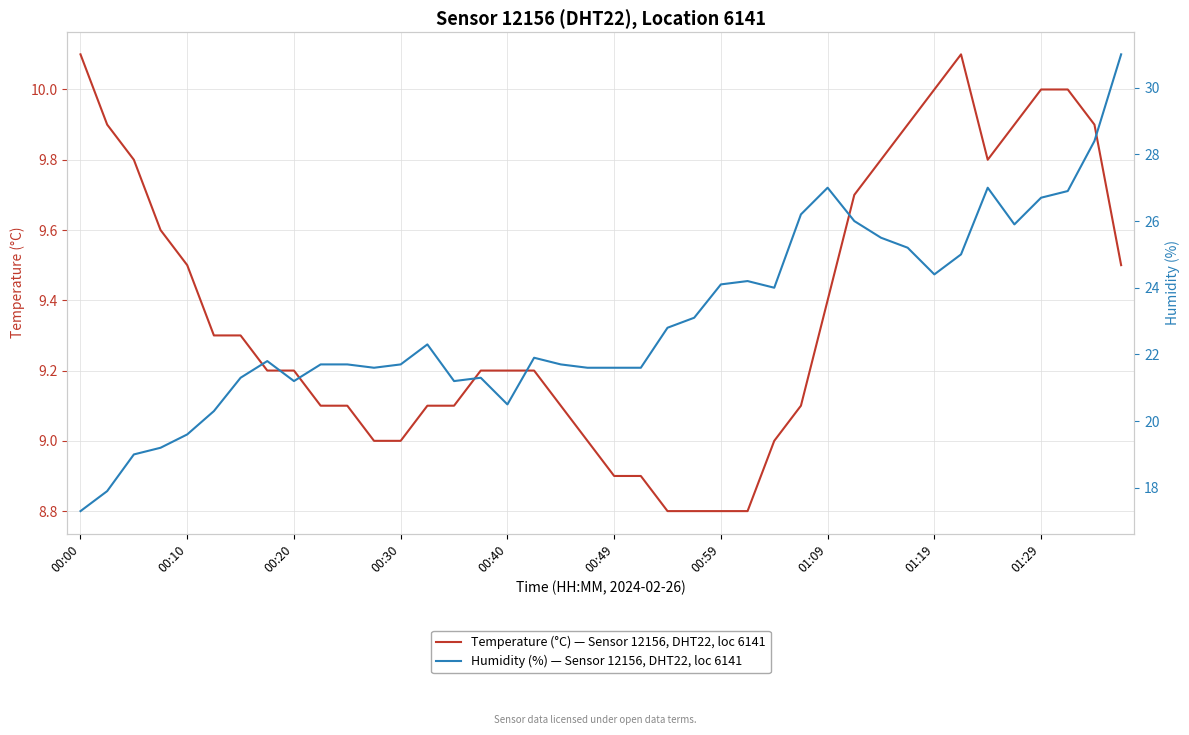

Which series has the largest total across all categories?

Humidity (%) — Sensor 12156, DHT22, loc 6141